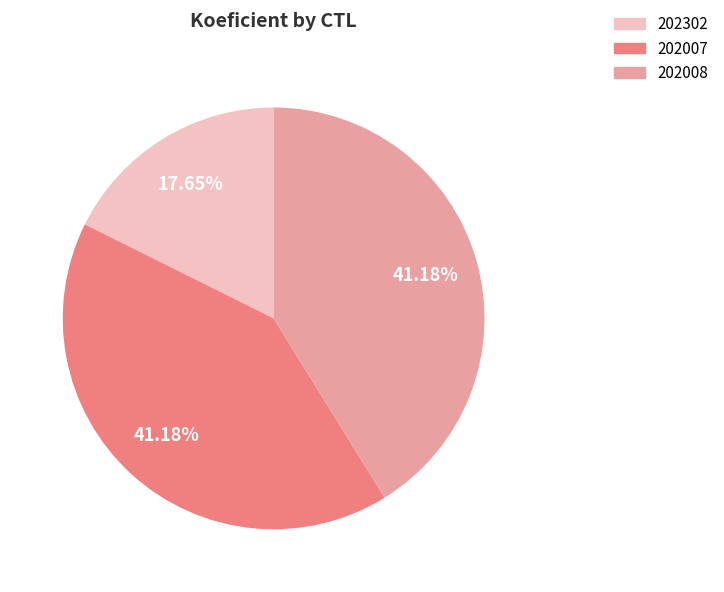

To the nearest percent, what percentage of the pie is 202008?

41%